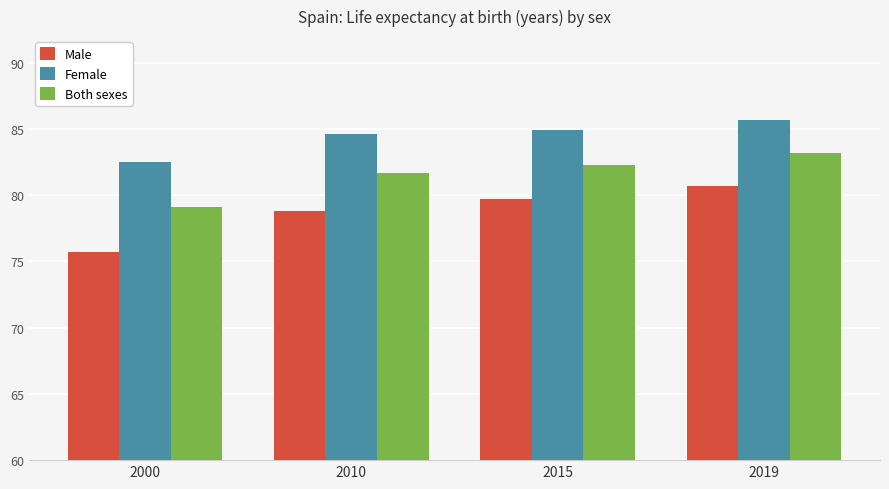

Are the bars horizontal?

No